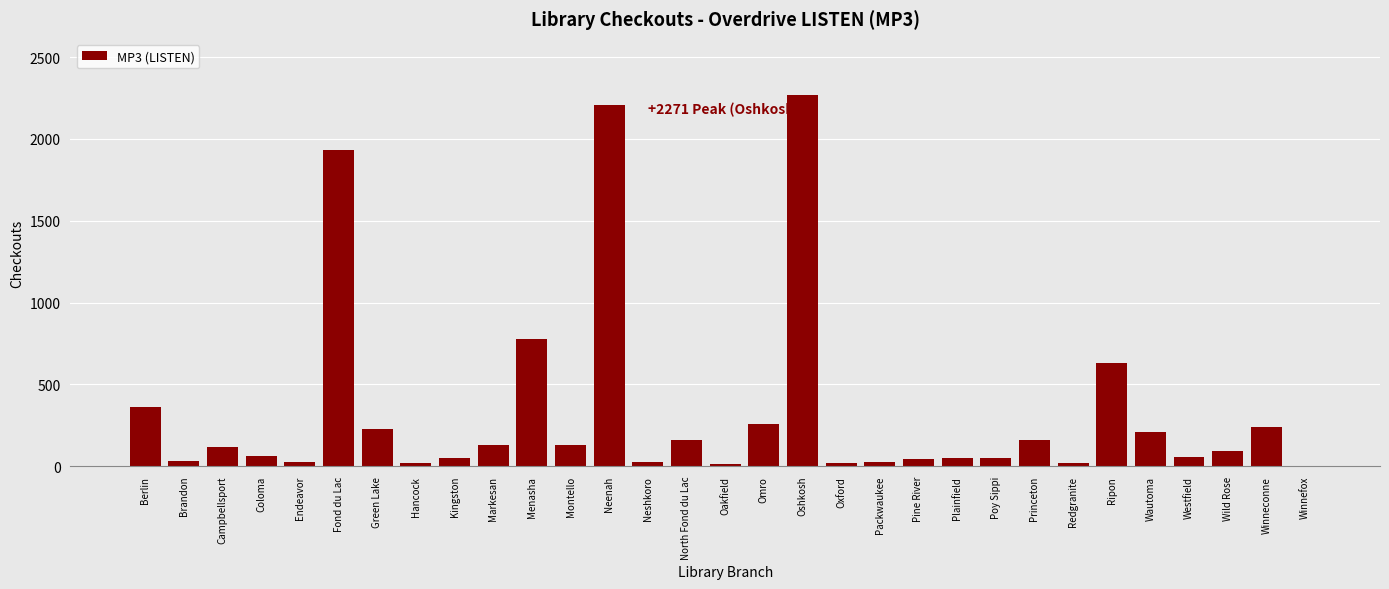

What is the approximate value at Menasha?

778